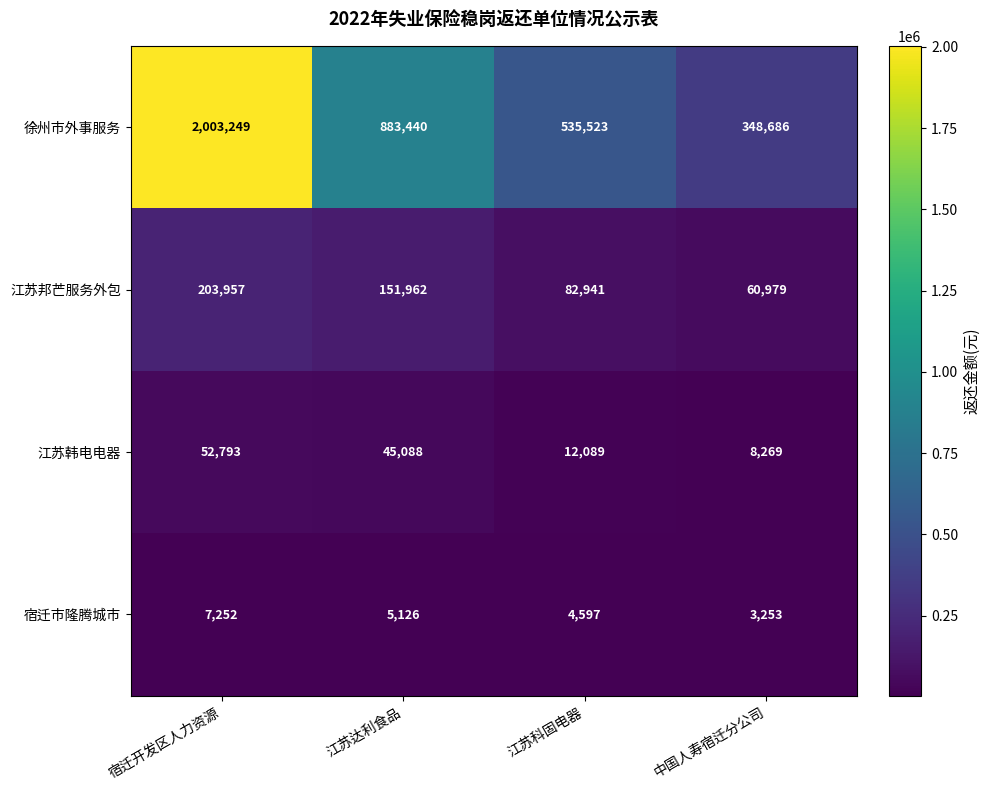

What is the average value of the 江苏邦芒服务外包 series?

124960